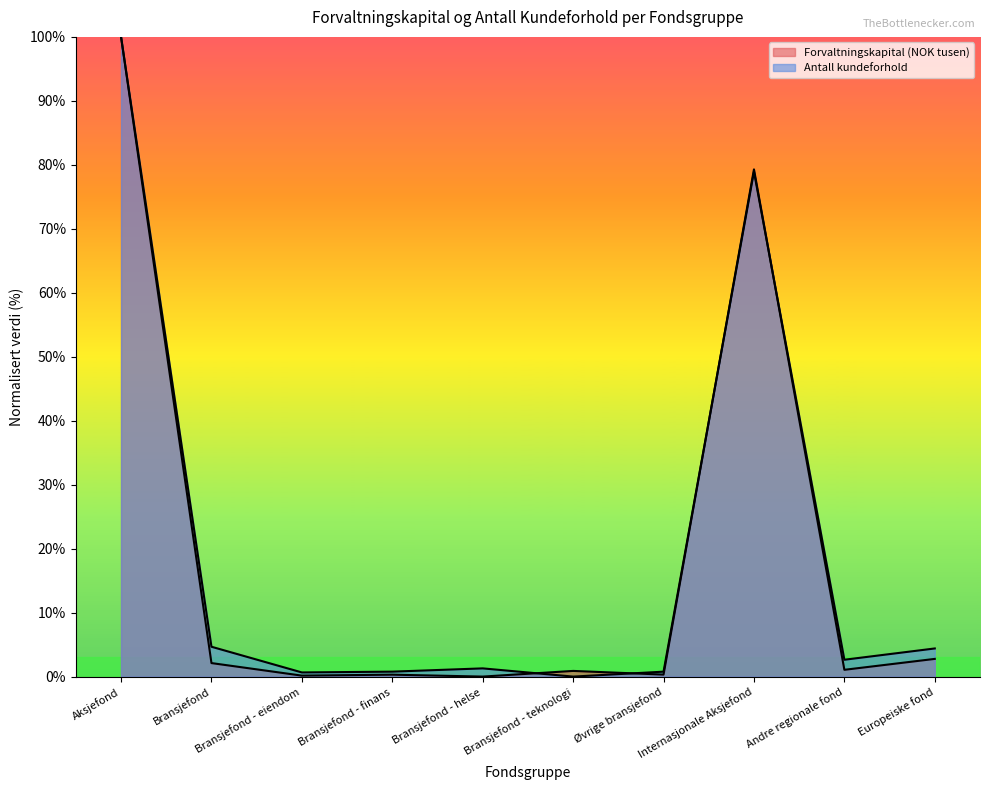

True or false: Forvaltningskapital (NOK tusen) has more than 2 points higher than both neighbors.

True